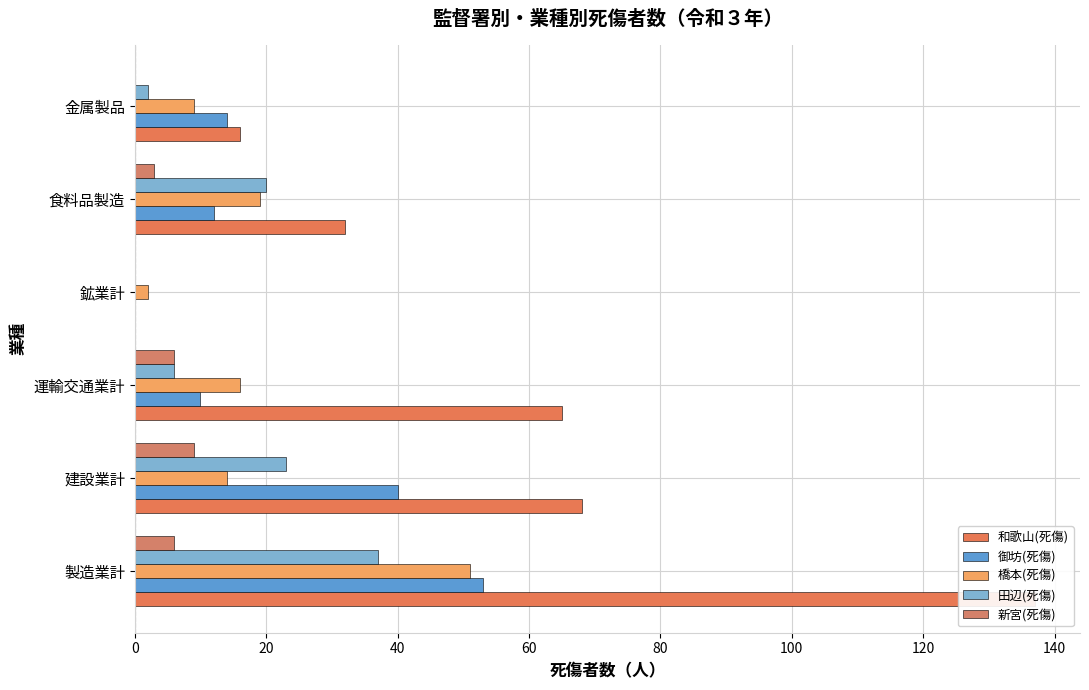

Rank the series by their maximum value, from lowest to highest.

新宮(死傷), 田辺(死傷), 橋本(死傷), 御坊(死傷), 和歌山(死傷)